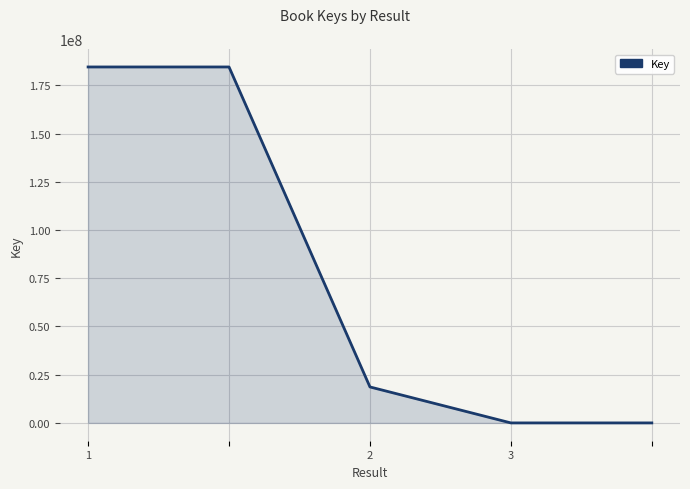

What is the difference between the maximum and minimum values?

184499688